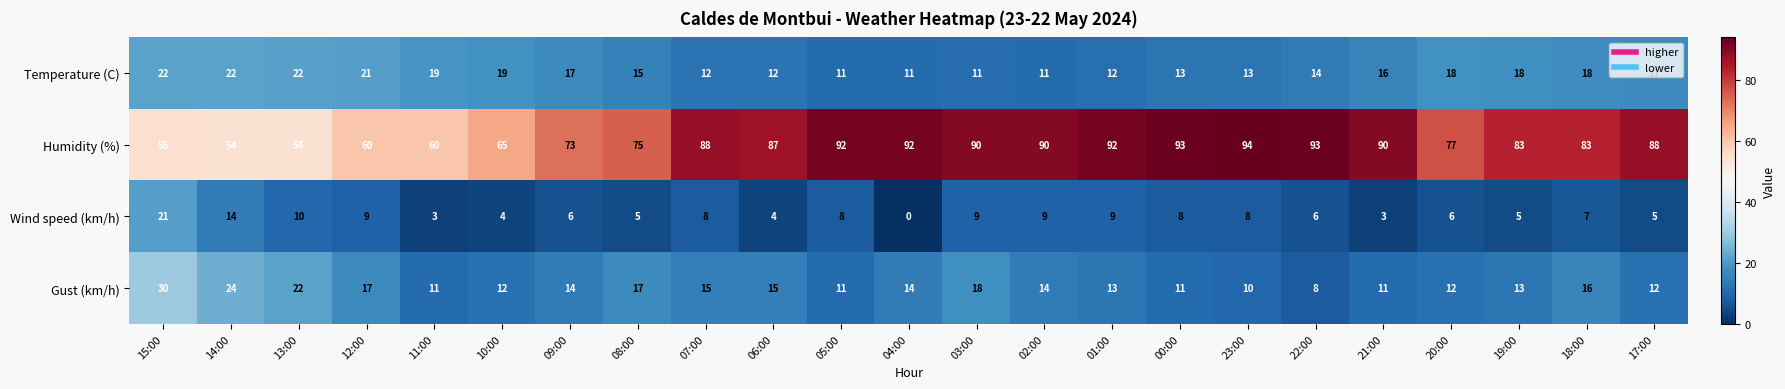

What is the difference between the Humidity (%) values at 18:00 and 05:00?

9